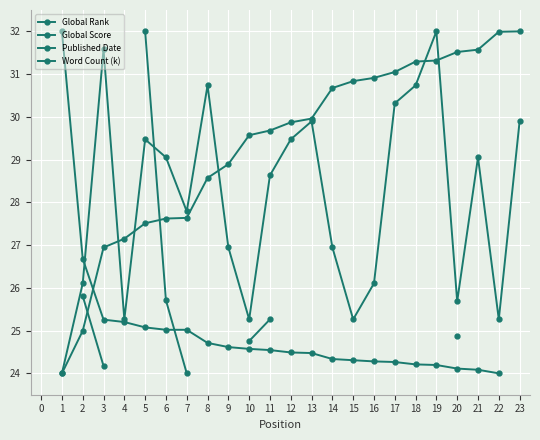

What value does the Word Count (k) series have at 2?

25.8